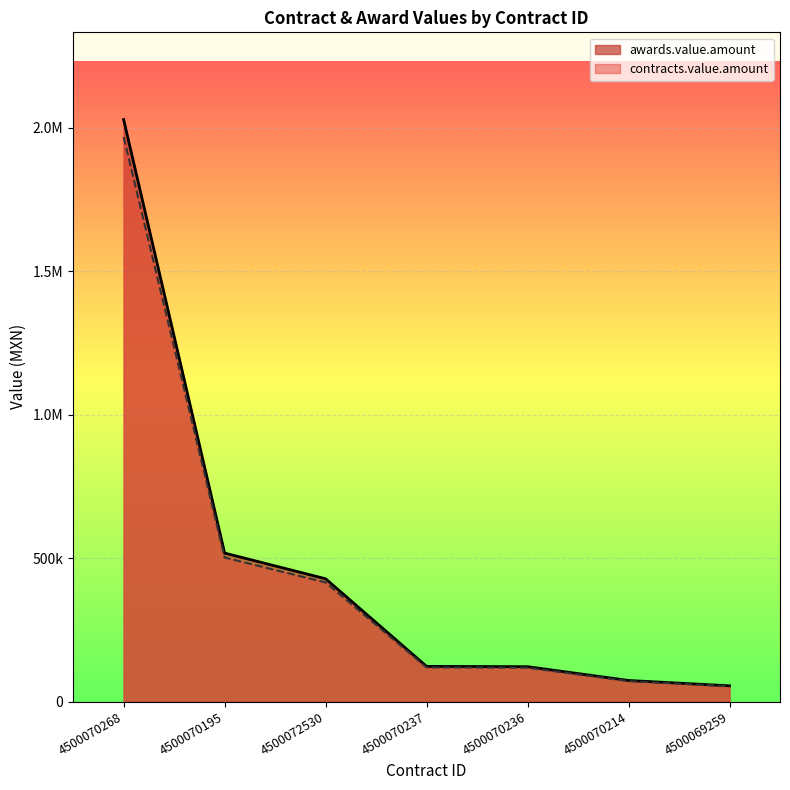

Which series has the largest range (max minus min)?

awards.value.amount